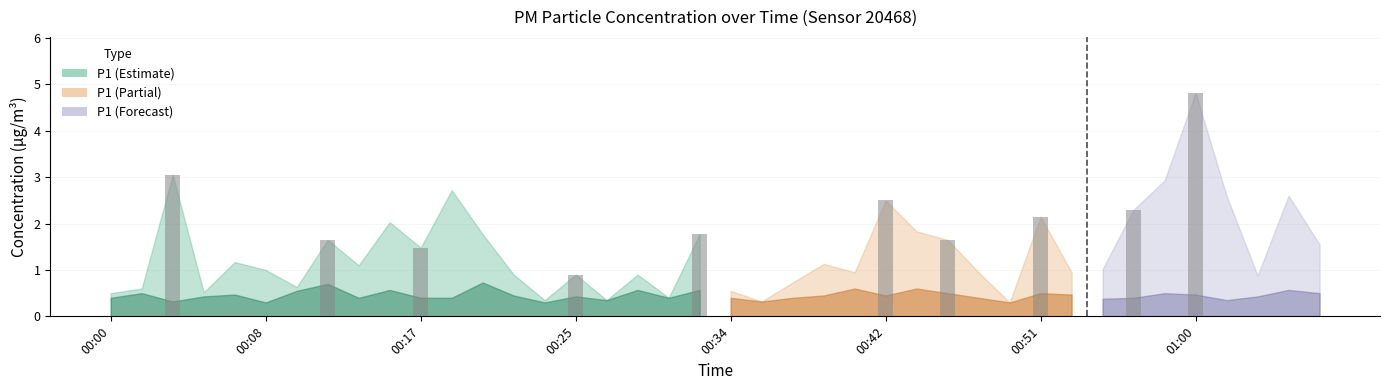

What is the smallest value displayed?

0.9